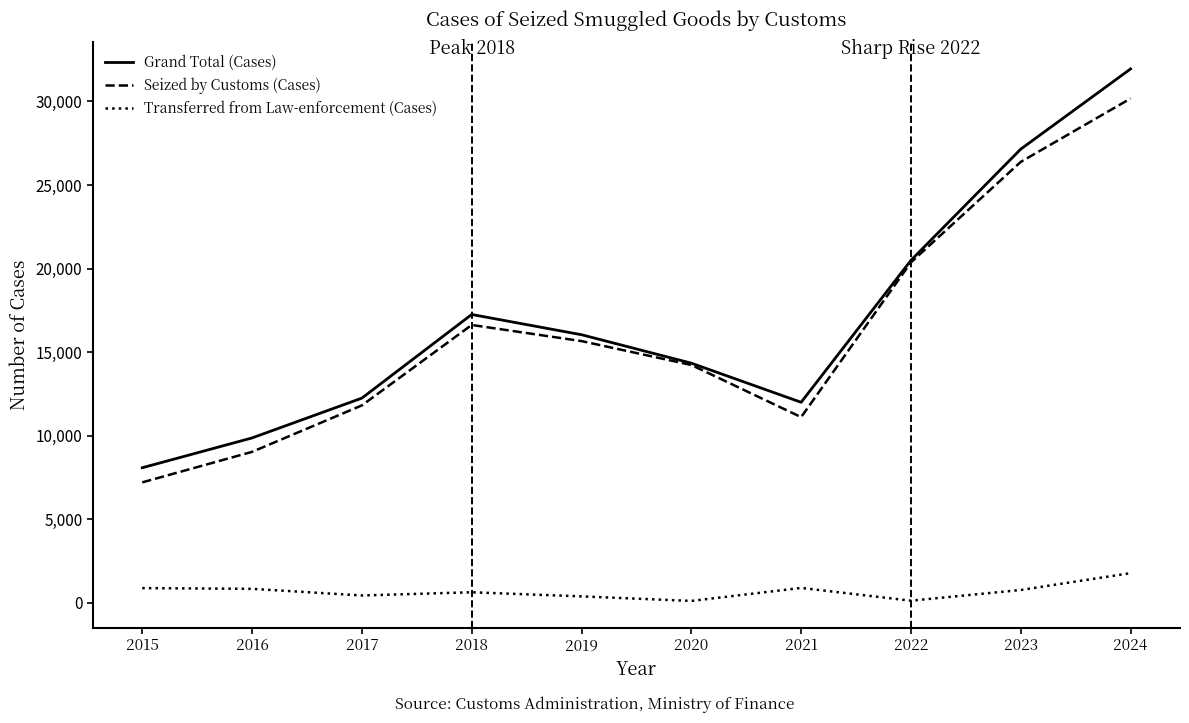

The value of Transferred from Law-enforcement (Cases) at 2022 is 123. True or false?

True